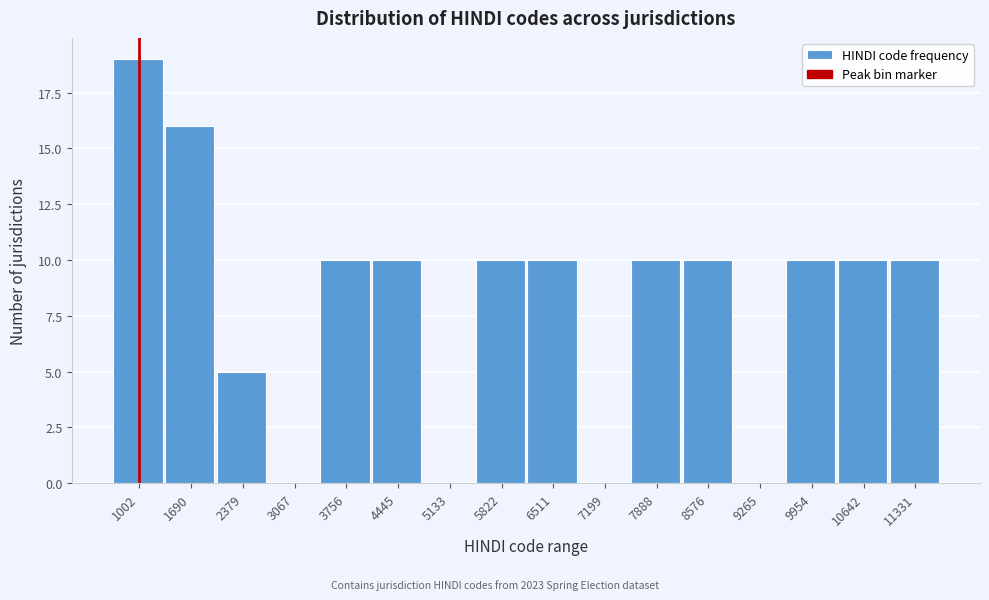

Reading left to right, extract all data points from this chart.

1002=19	1690=16	2379=5	3067=0	3756=10	4445=10	5133=0	5822=10	6511=10	7199=0	7888=10	8576=10	9265=0	9954=10	10642=10	11331=10